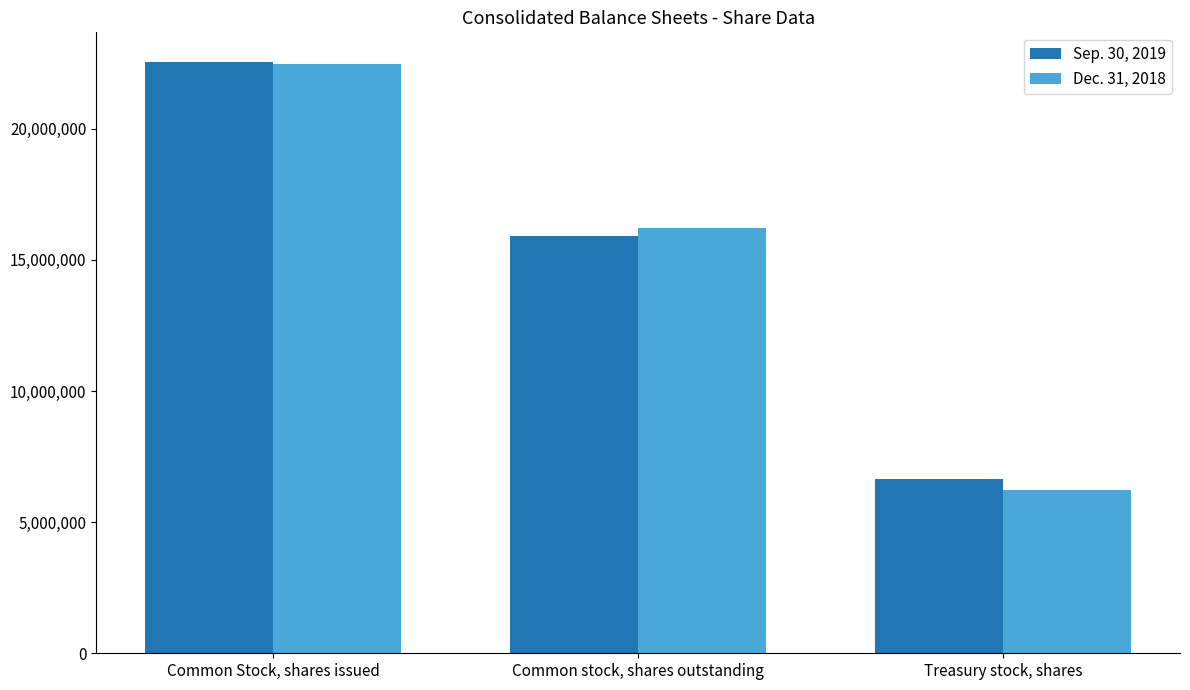

What is the difference between the highest and lowest values at Common stock, shares outstanding?

333647